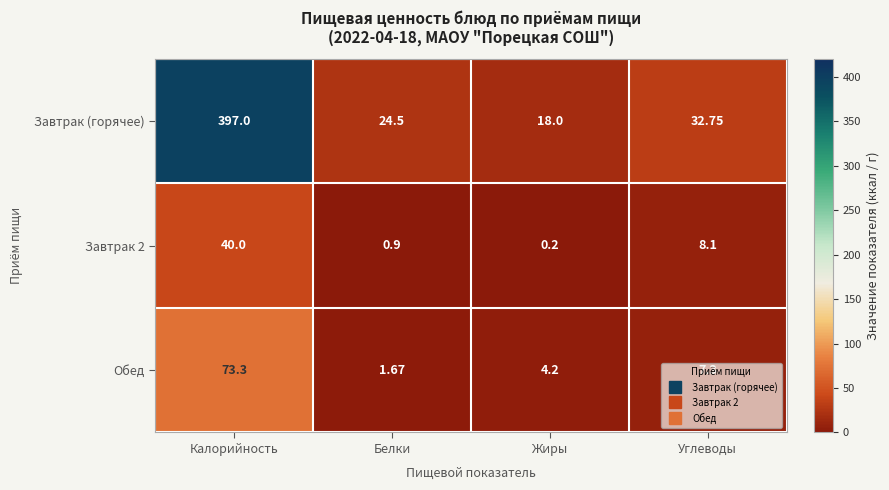

Where does the Завтрак 2 series first go above 8?

Калорийность